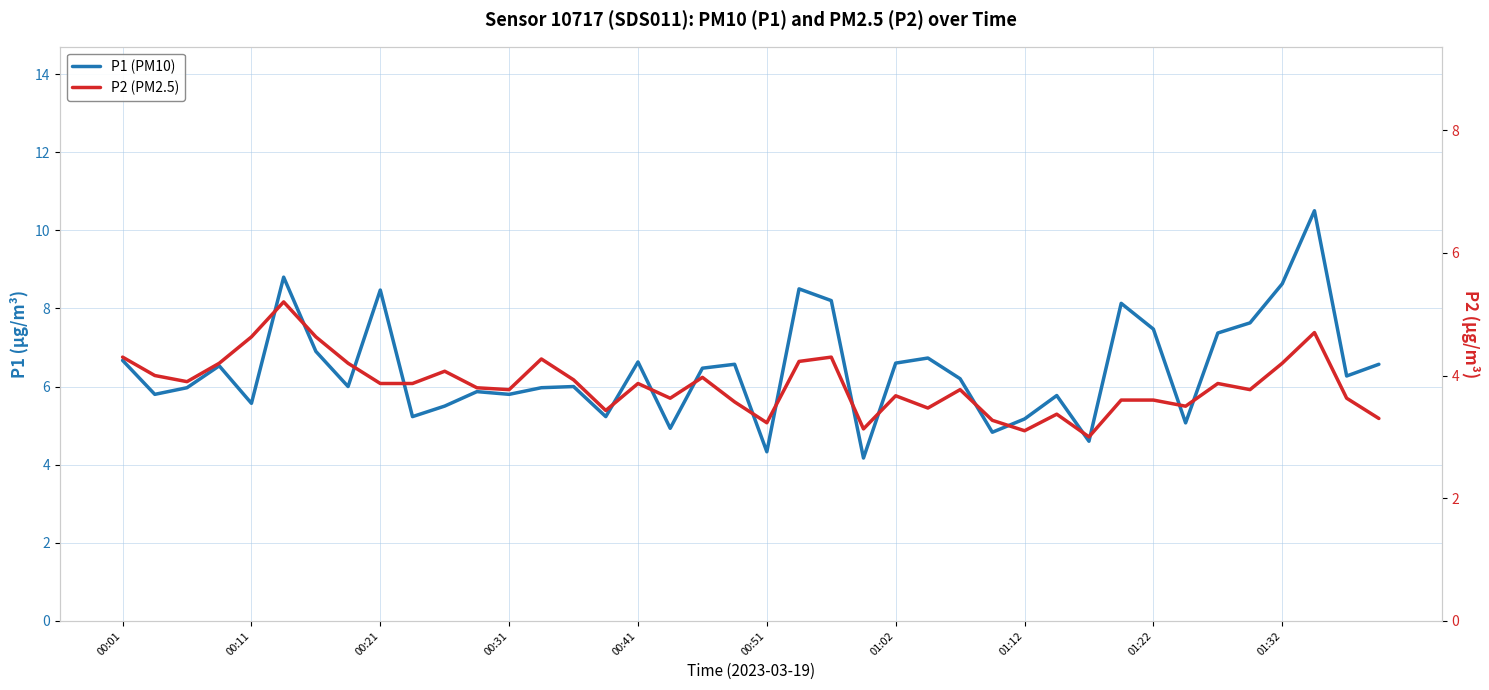

List the series in order of their overall mean, lowest first.

P2 (PM2.5), P1 (PM10)